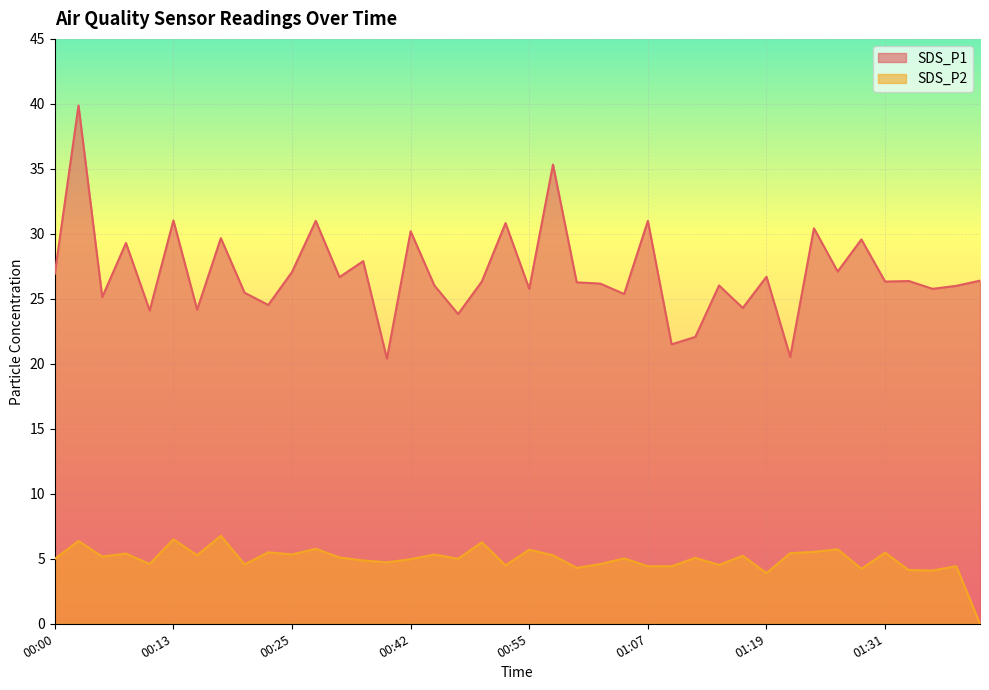

True or false: SDS_P1 and SDS_P2 cross at least once.

False